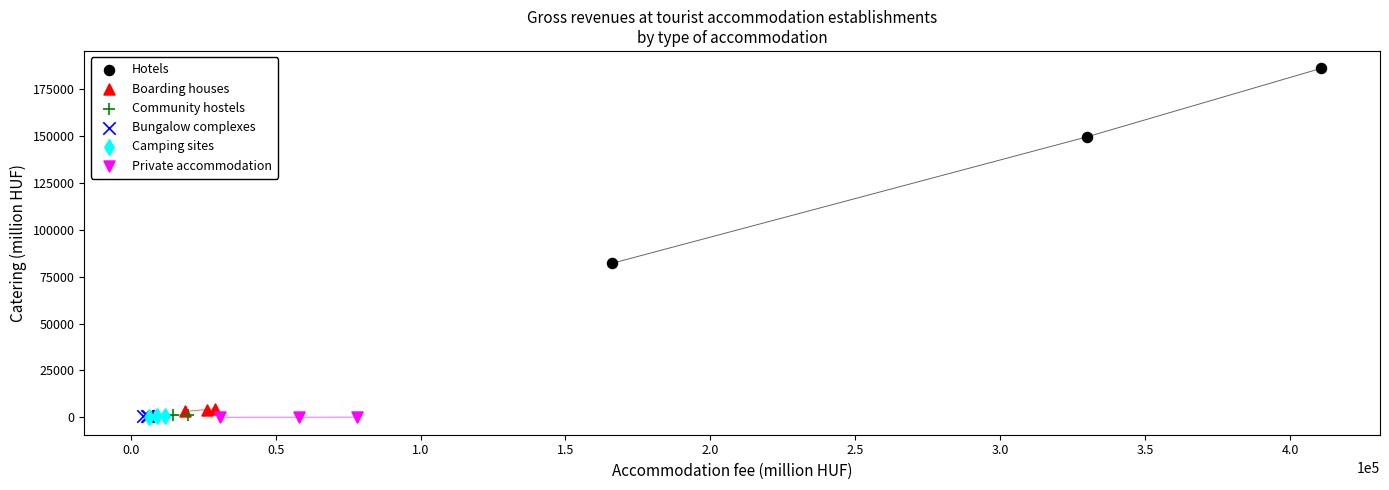

What are all the series names shown in the legend?

Hotels, Boarding houses, Community hostels, Bungalow complexes, Camping sites, Private accommodation